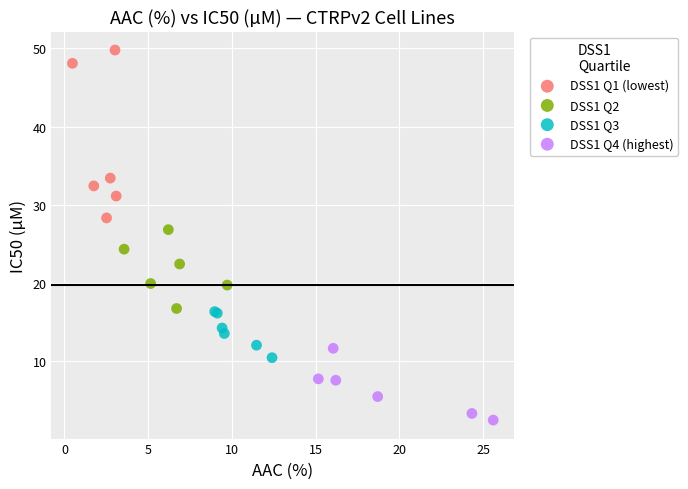

Which series contains the highest Y value?

DSS1 Q1 (lowest)